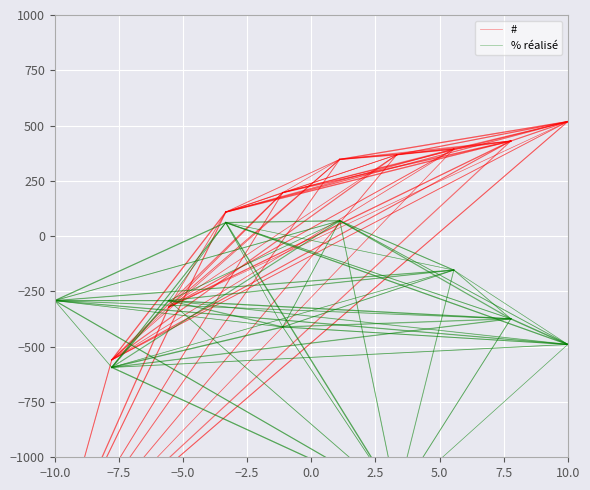

Read the % réalisé value at −7.5.

-593.5